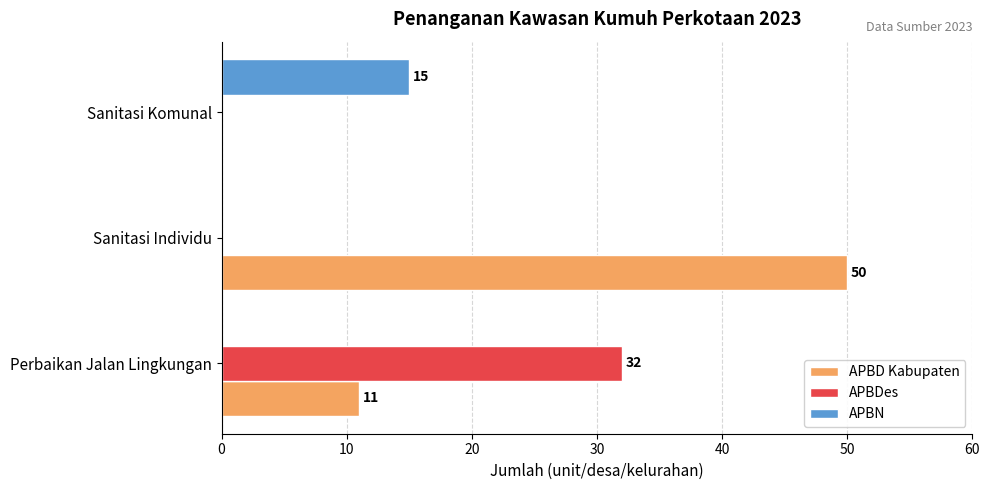

What is the average value of the APBD Kabupaten series?

20